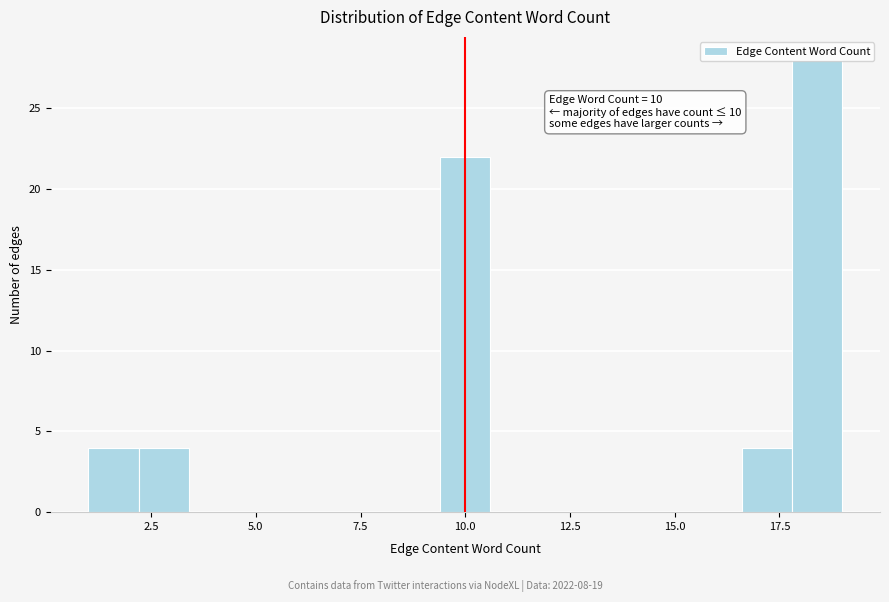

Around what value on the x-axis is the tallest bar? Give the approximate position of its centre, as read against the axis.

18.5